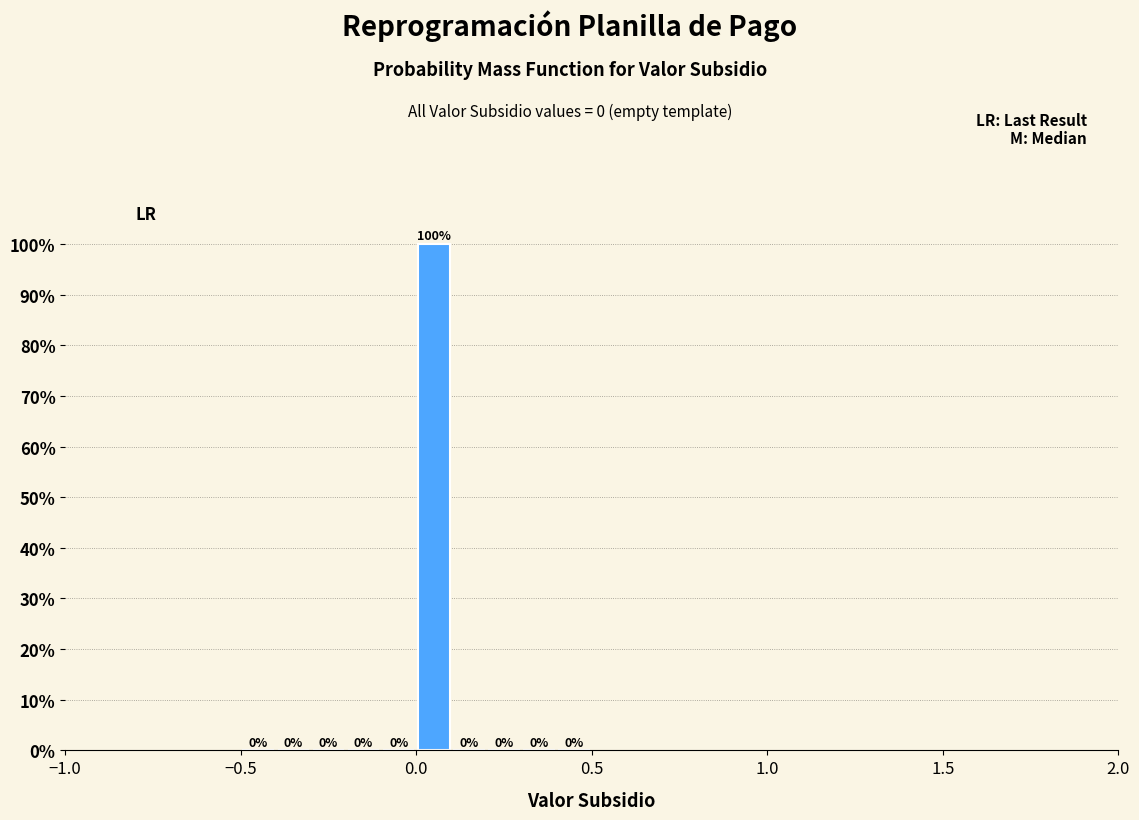

Around what value on the x-axis is the tallest bar? Give the approximate position of its centre, as read against the axis.

0.05